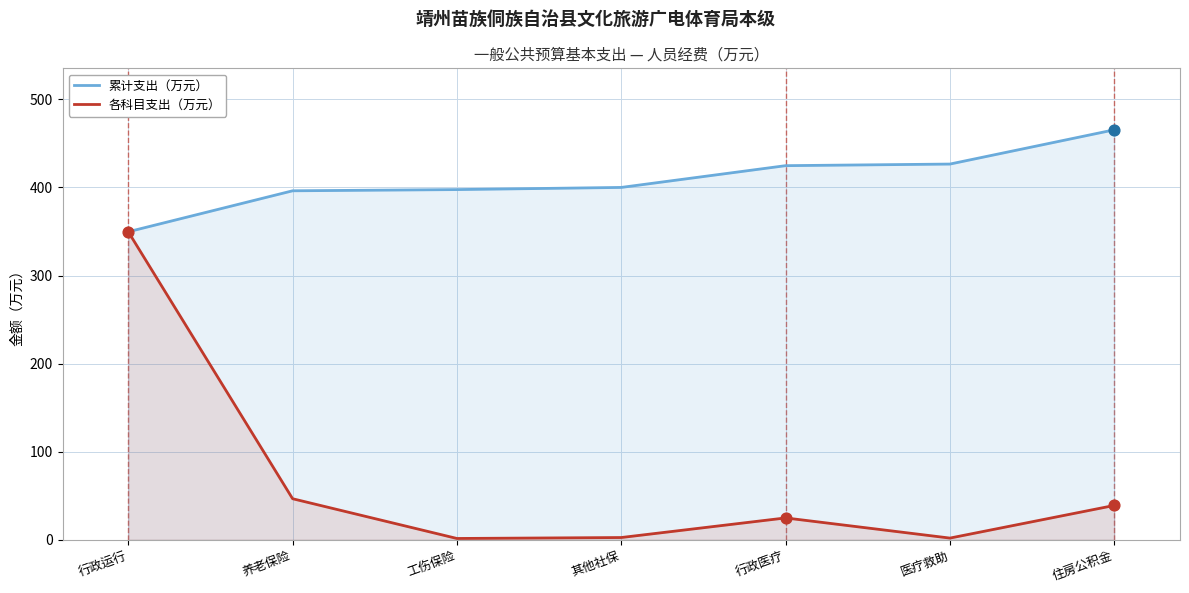

Which series has the widest spread of Y values?

各科目支出（万元）